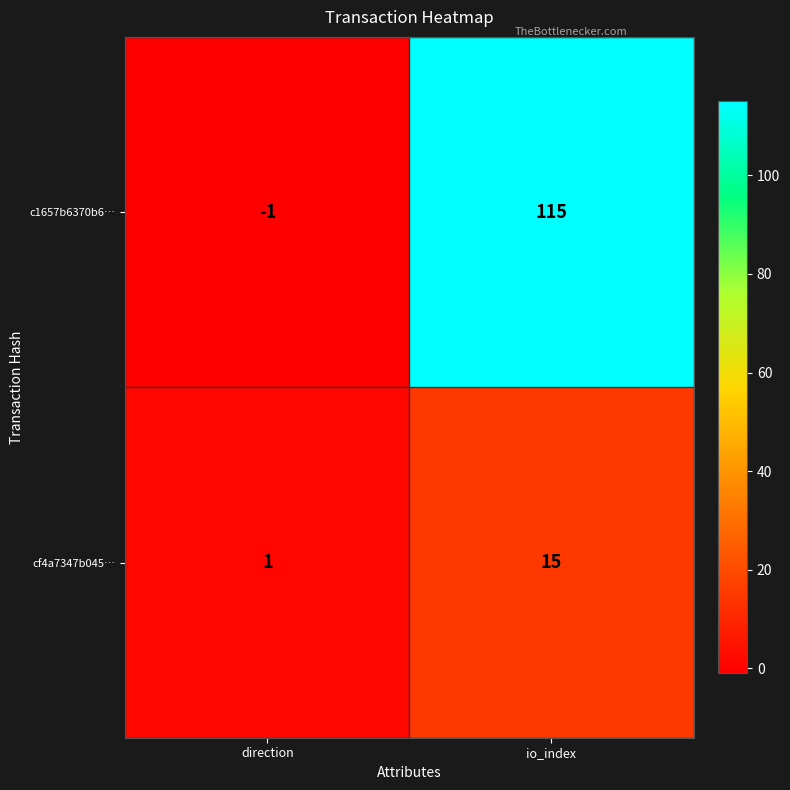

How many values in the c1657b6370b6… series are below 115?

1